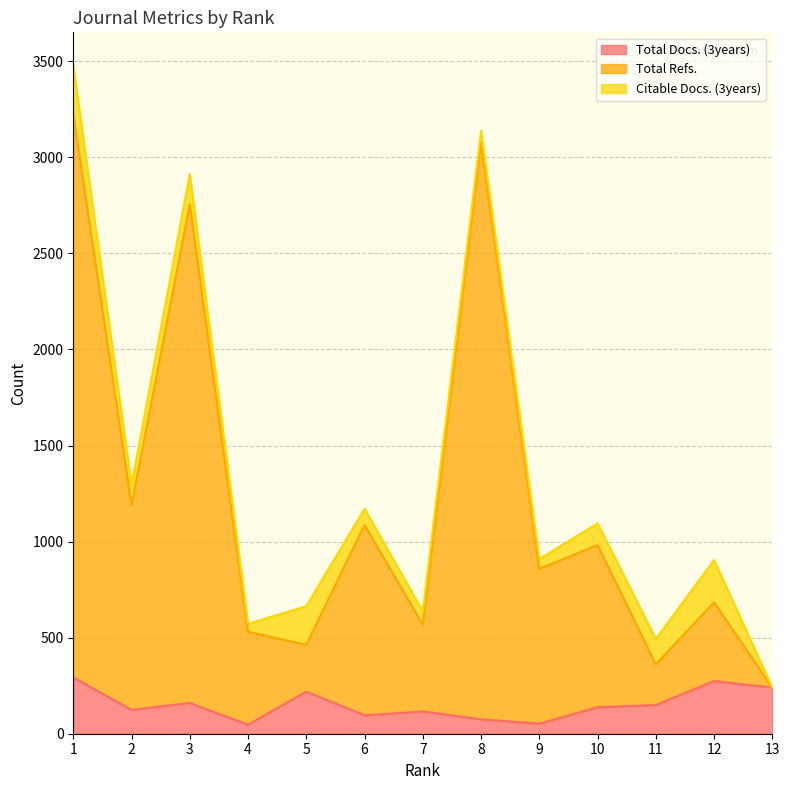

At how many categories does at least one series exceed 2589?

3